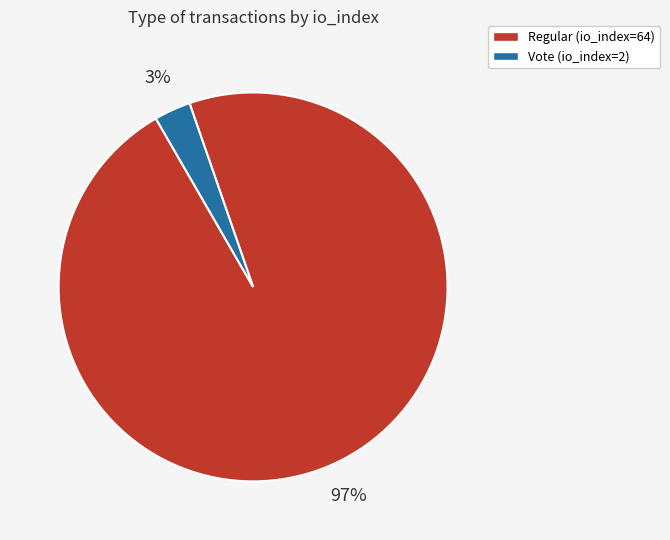

Is Regular (io_index=64) the majority of the pie?

Yes